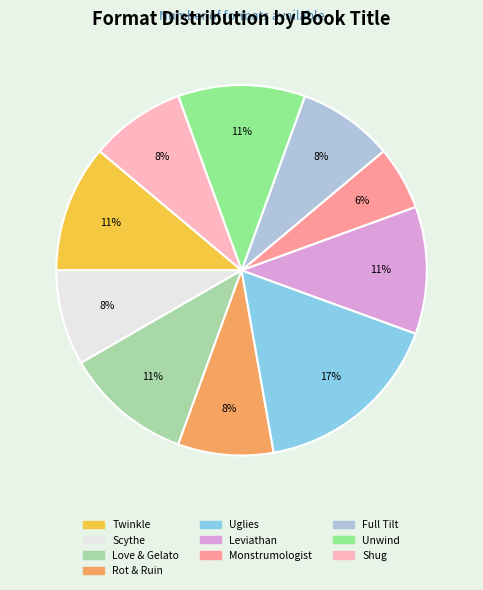

To the nearest percent, what is the difference between the largest and smallest slice percentages?

11%